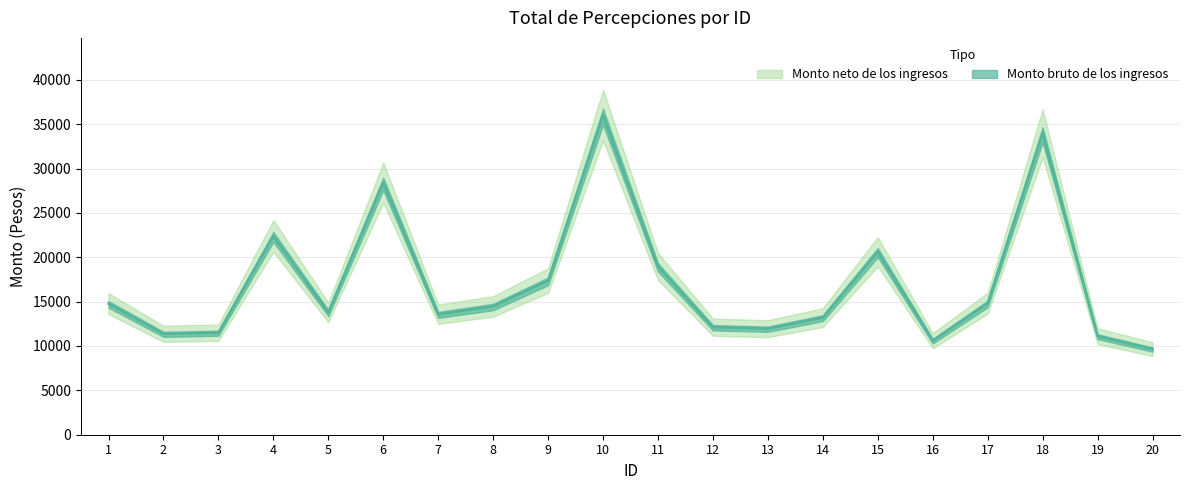

Where is the first local minimum?

2